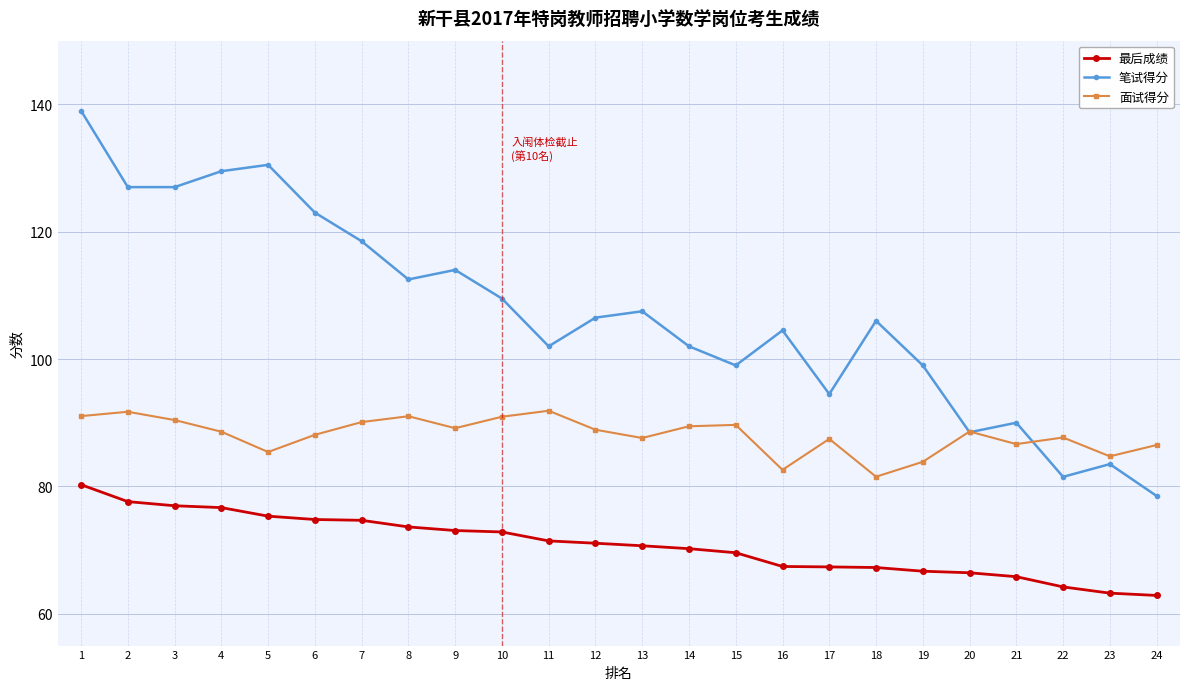

True or false: 最后成绩 and 面试得分 intersect in this chart.

False